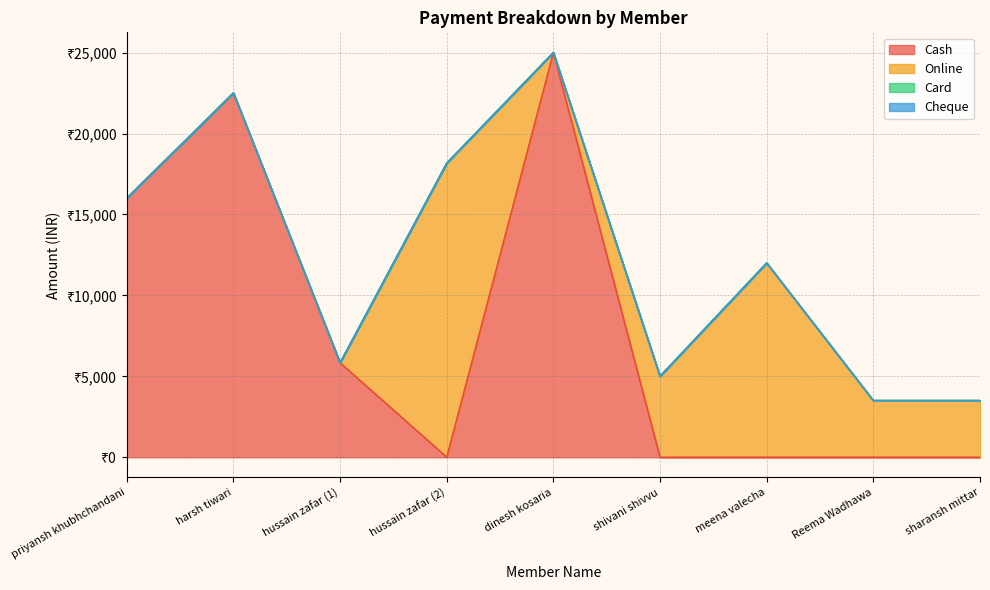

The value of Cash at priyansh khubhchandani is 16000. True or false?

True